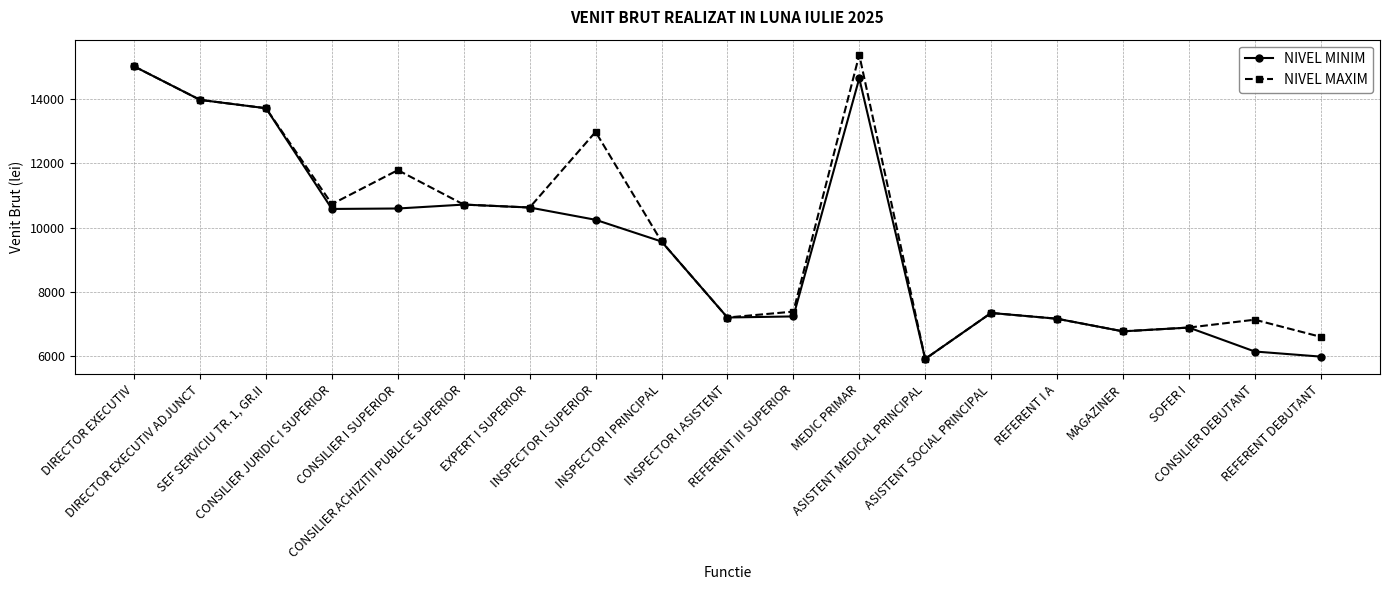

Is it true that NIVEL MINIM equals 10625 at EXPERT I SUPERIOR?

True